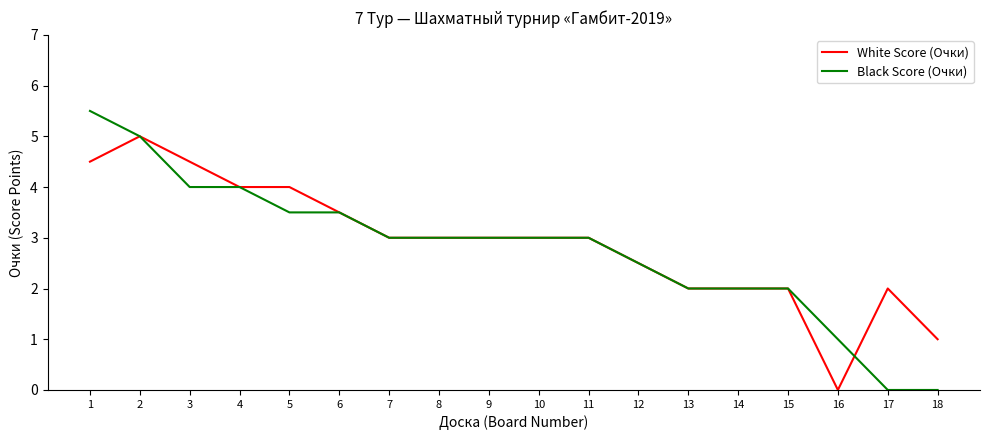

The value of Black Score (Очки) at 13 is 2.0. True or false?

True